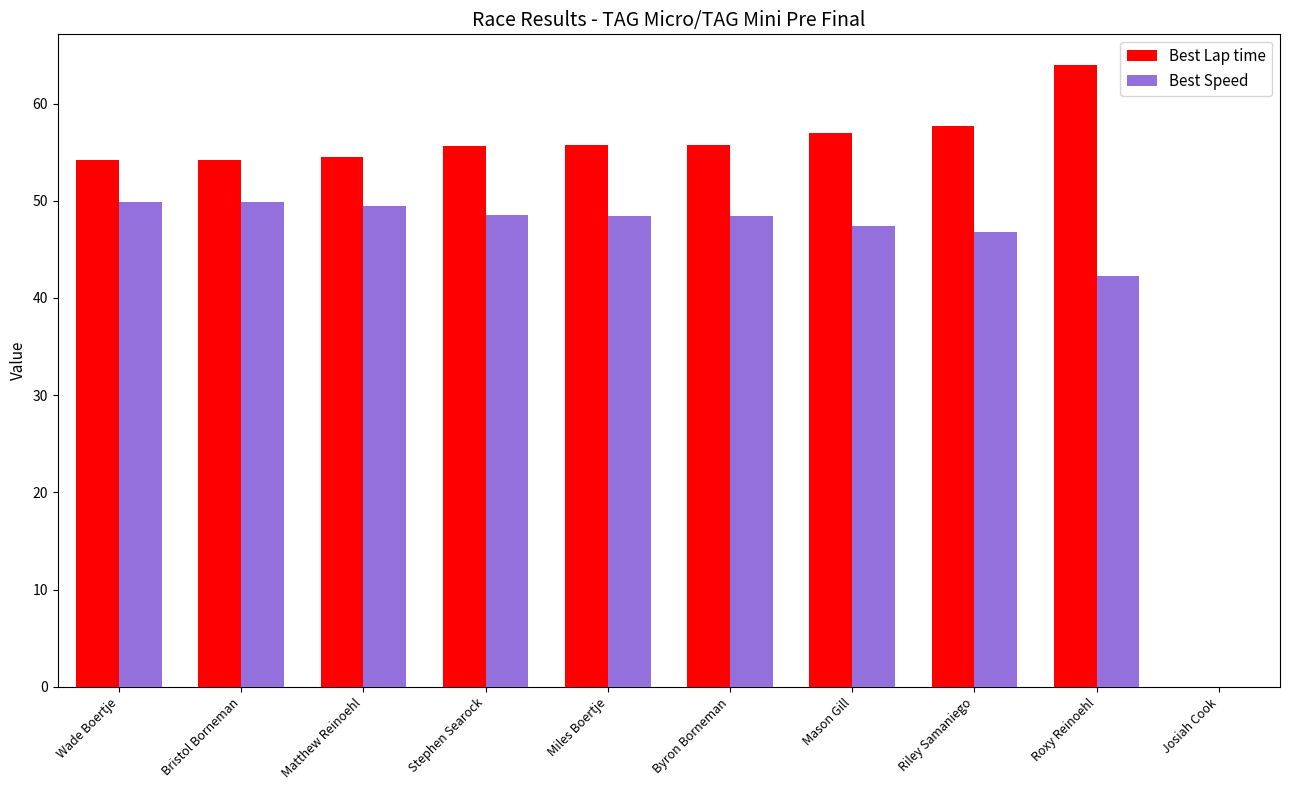

Where is Best Speed nearest to the value 24?

Roxy Reinoehl